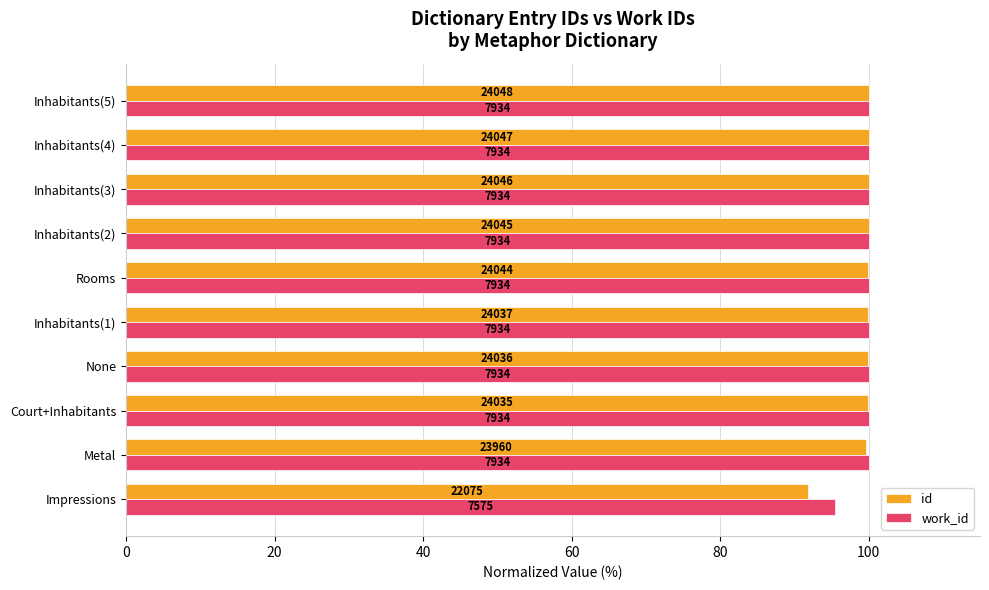

At how many categories does at least one series exceed 99?

9